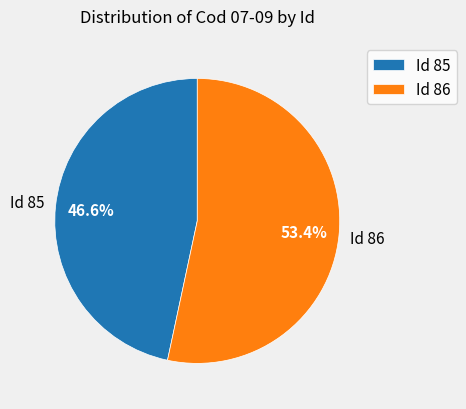

Is Id 85 the majority of the pie?

No